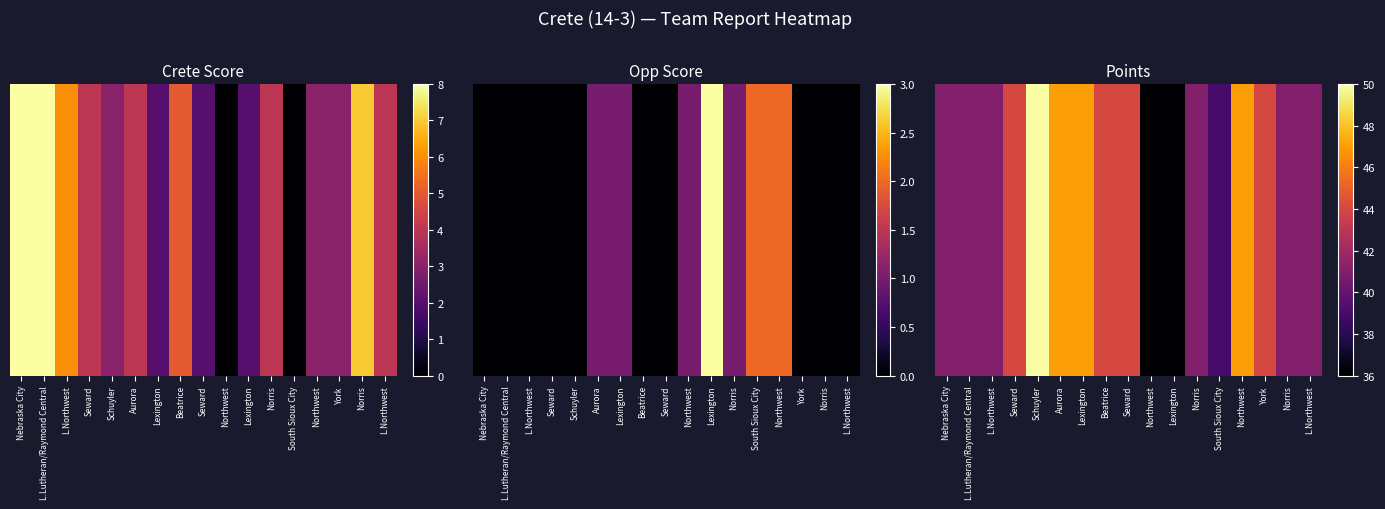

Reading left to right, list all the values displayed in this chart.

41	41	41	44	50	47	47	44	44	36	36	41	39	47	44	41	41